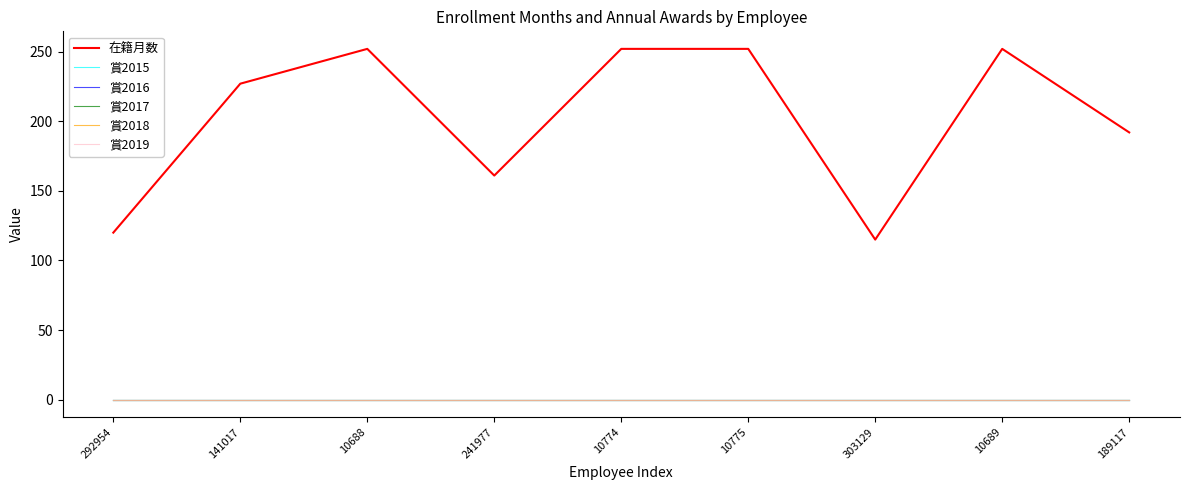

Does the chart have visible grid lines?

No